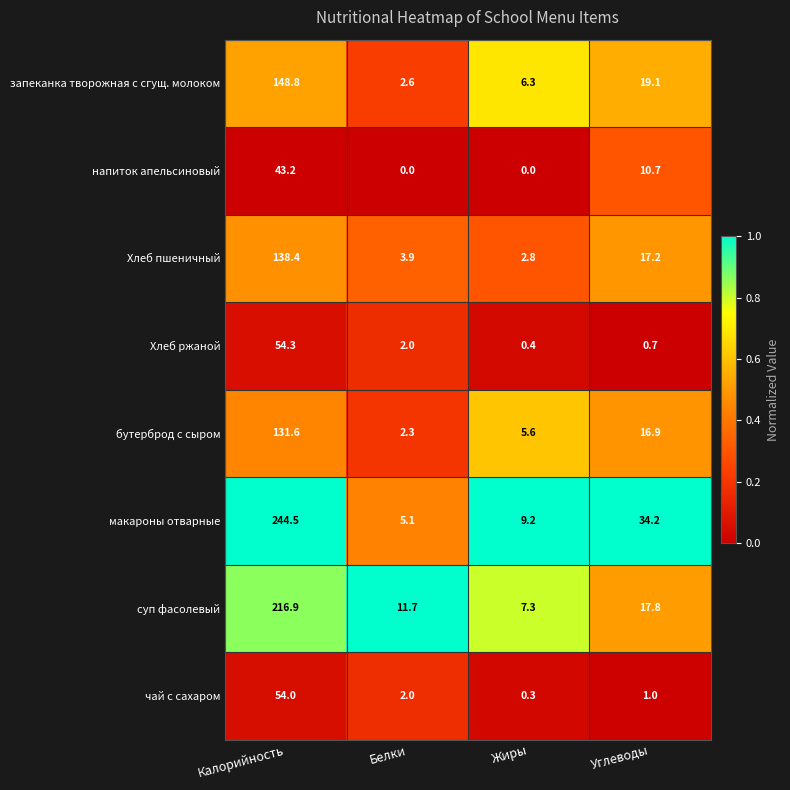

The value of Хлеб пшеничный at Жиры is 4.7. True or false?

False